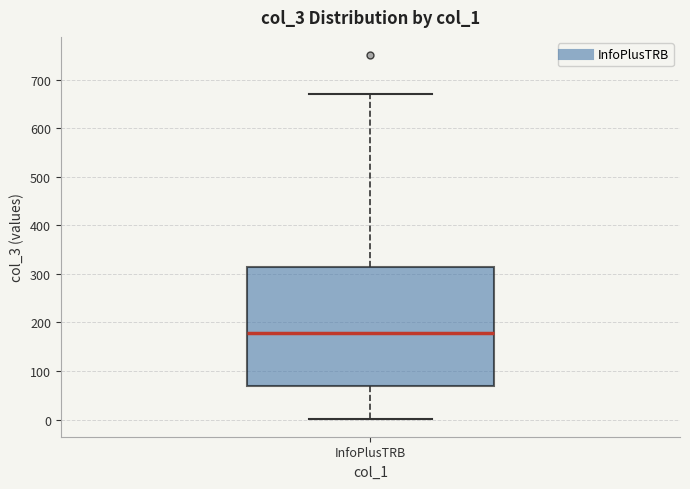

Read this box plot against the y-axis: the position of the median line, the range covered by the box, and the ends of both whiskers. The values are not printed on the chart, so give them approximately, as read against the axis.

median 180, box 70 to 320, whiskers 0 to 670